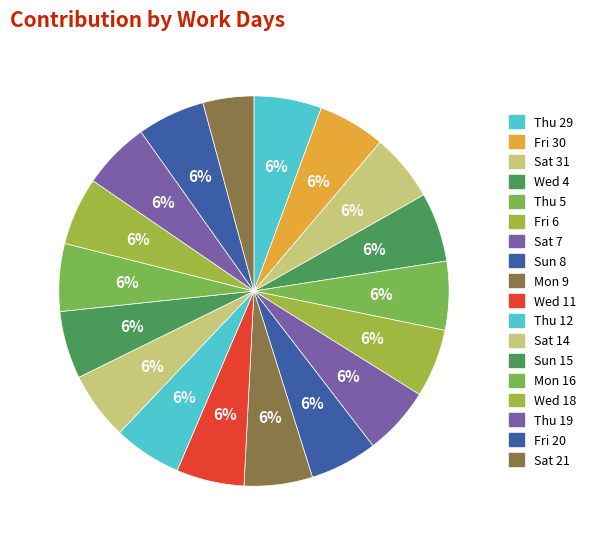

To the nearest percent, what portion does Fri 20 represent?

6%